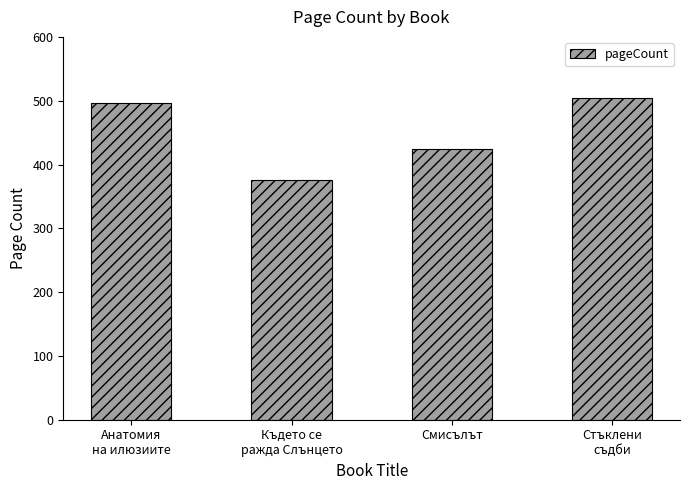

At which label is the value closest to 440?

Смисълът